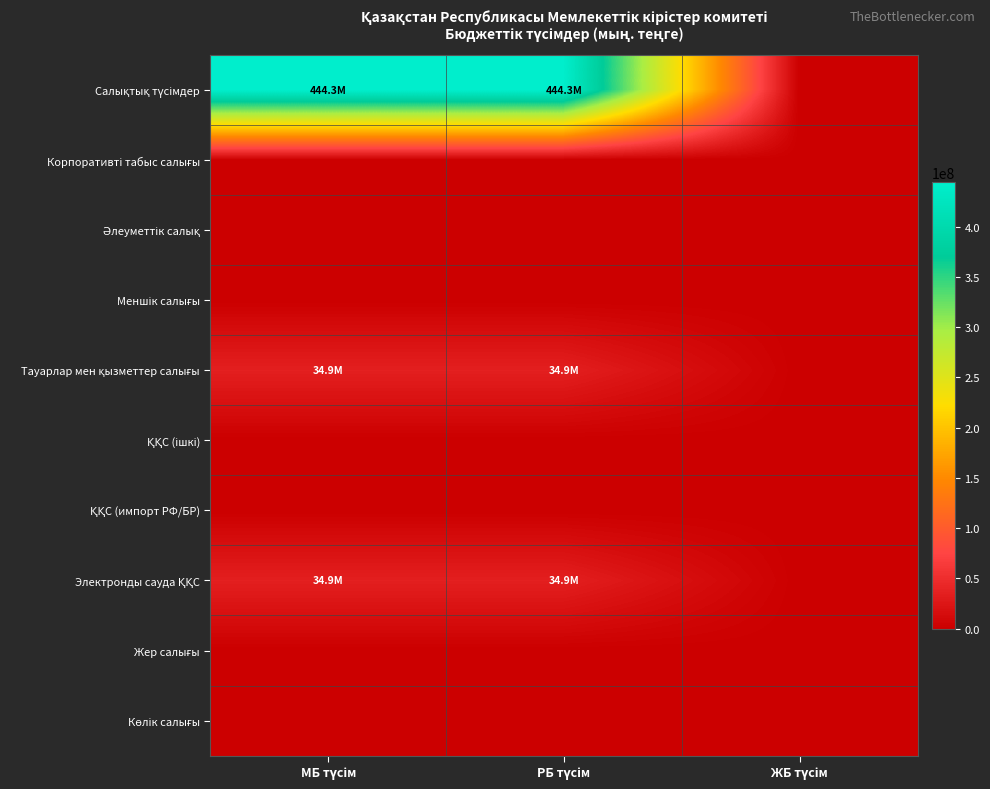

At which category is the sum across all series the highest?

МБ түсім